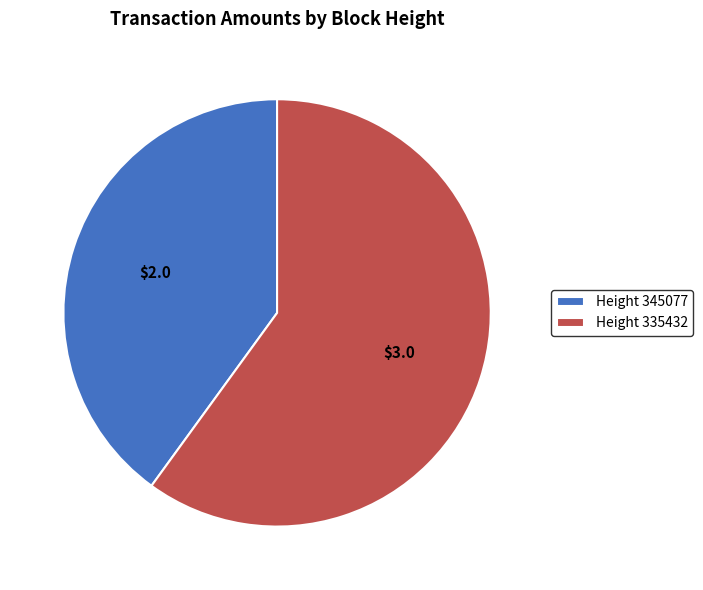

Between Height 335432 and Height 345077, which is larger?

Height 335432